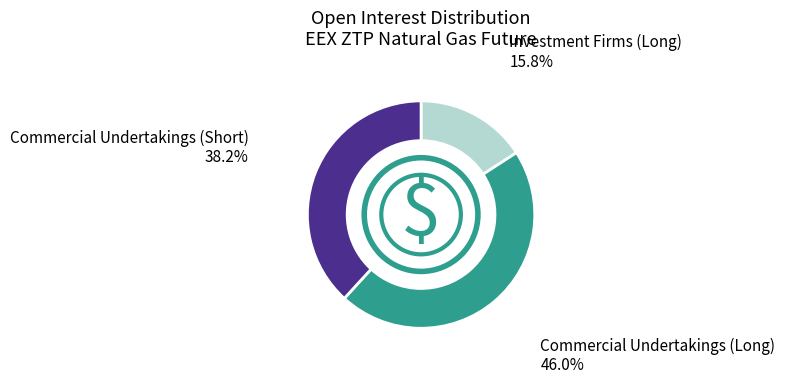

To the nearest percent, what is the difference between the largest and smallest slice percentages?

30%